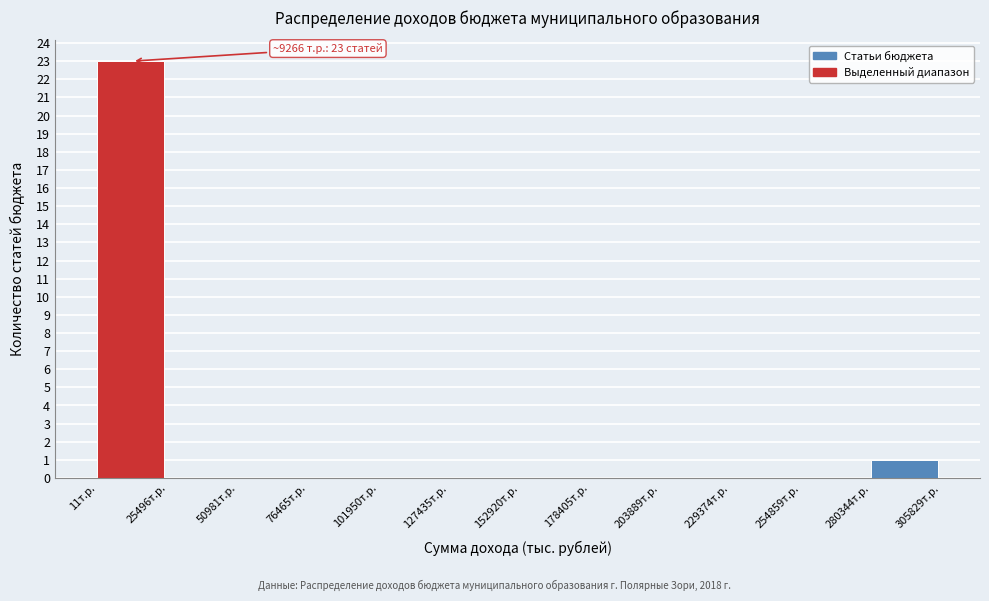

Which range on the x-axis has the tallest bar?

0 to 25000